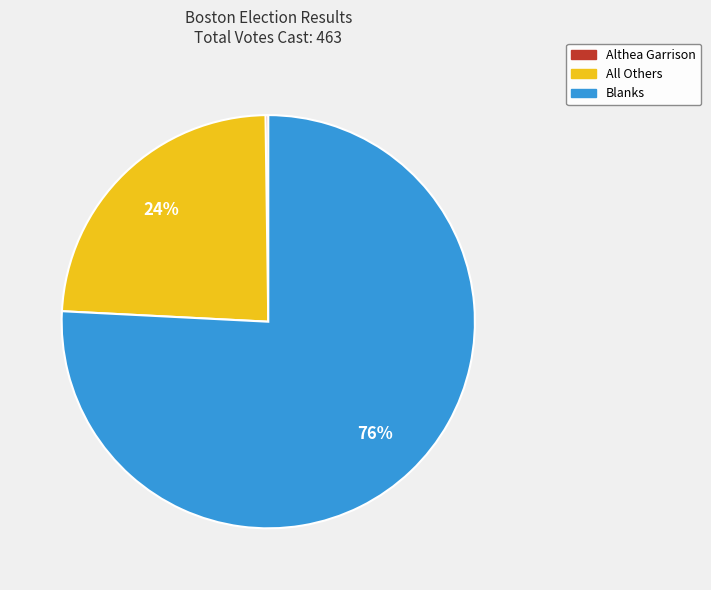

Which has a higher value, All Others or Blanks?

Blanks